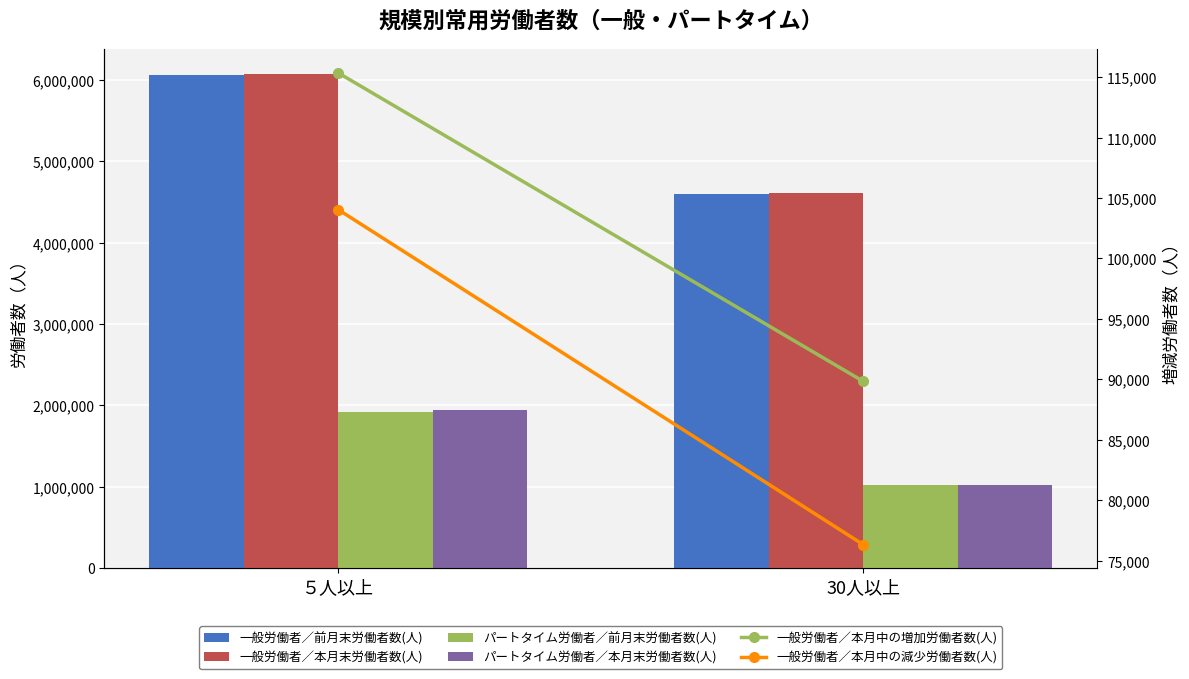

What is the smallest value displayed?

76319